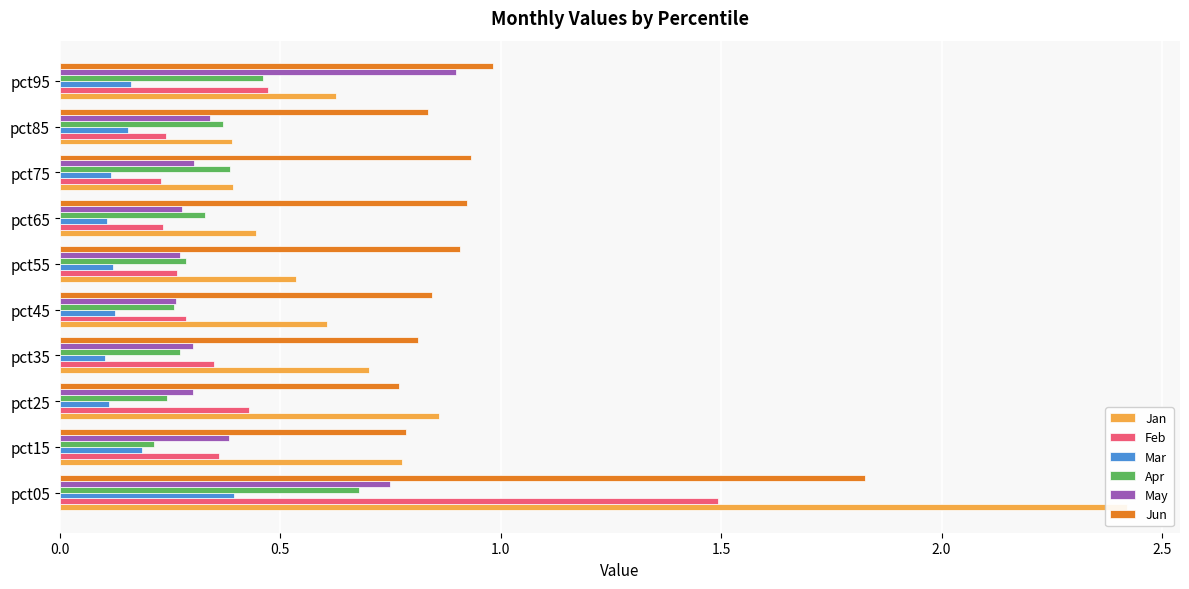

Reading left to right, what are all the values shown in this chart?

Jan: 2.4	0.8	0.9	0.7	0.6	0.5	0.4	0.4	0.4	0.6
Feb: 1.5	0.4	0.4	0.4	0.3	0.3	0.2	0.2	0.2	0.5
Mar: 0.4	0.2	0.1	0.1	0.1	0.1	0.1	0.1	0.2	0.2
Apr: 0.7	0.2	0.2	0.3	0.3	0.3	0.3	0.4	0.4	0.5
May: 0.7	0.4	0.3	0.3	0.3	0.3	0.3	0.3	0.3	0.9
Jun: 1.8	0.8	0.8	0.8	0.8	0.9	0.9	0.9	0.8	1.0